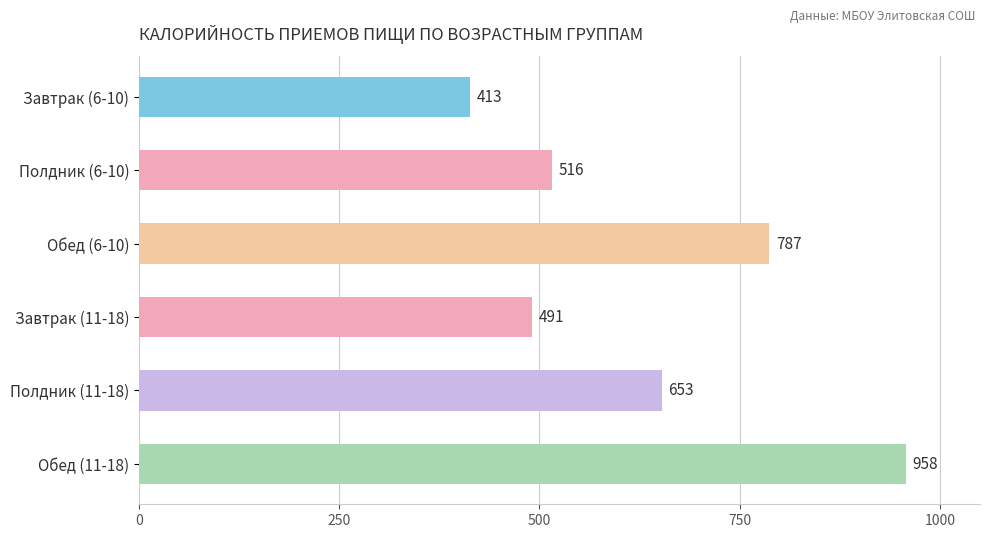

Between Полдник (6-10) and Обед (6-10), which is larger?

Обед (6-10)